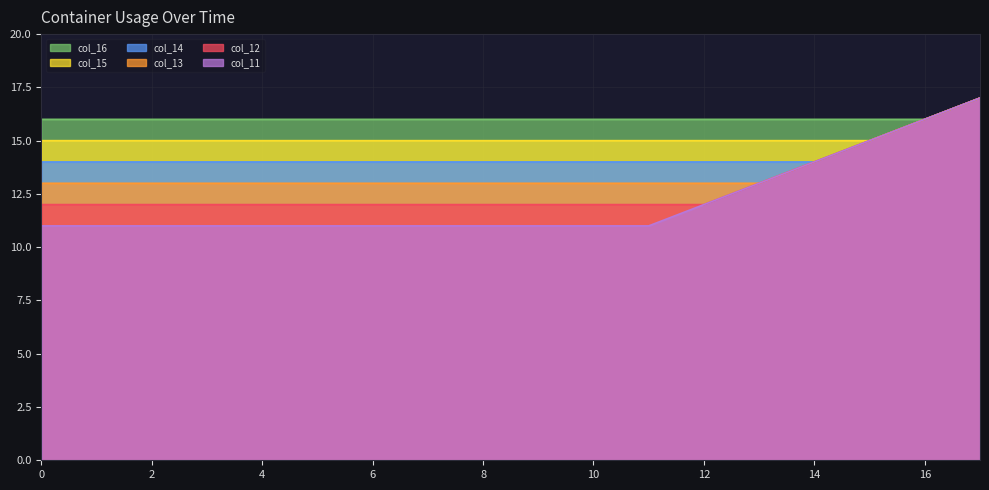

Rank the series by their average value, from highest to lowest.

col_16, col_15, col_14, col_13, col_12, col_11